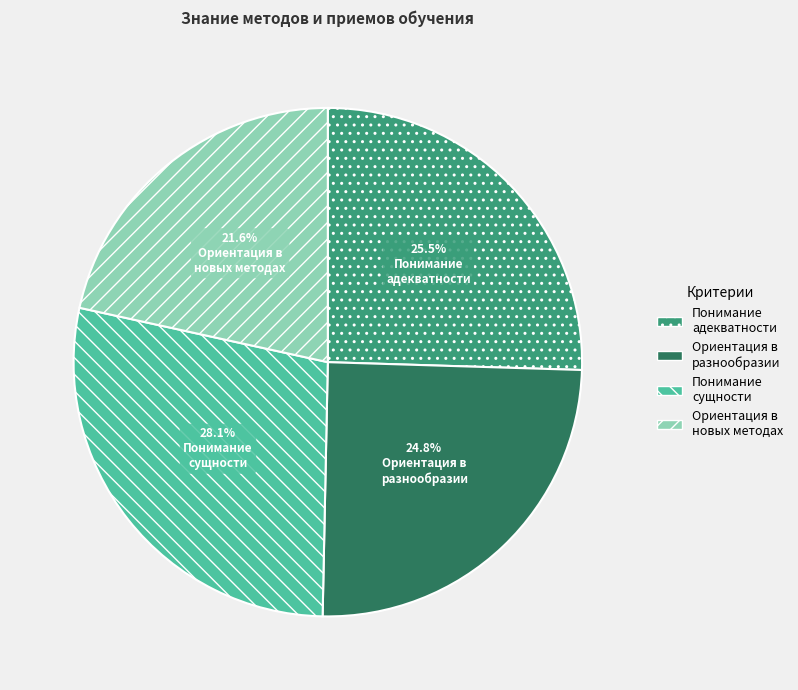

Which has a higher value, Ориентация в разнообразии or Ориентация в новых методах?

Ориентация в разнообразии